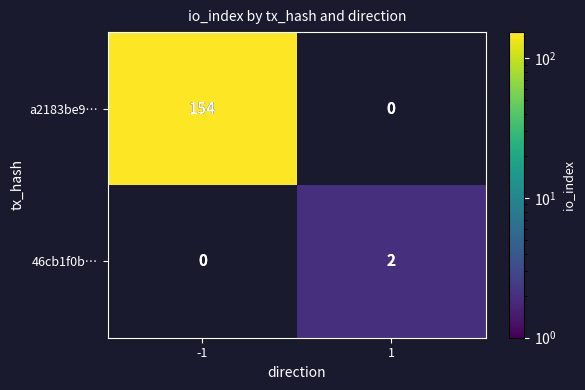

Is the value of a2183be9… at -1 greater than the value of 46cb1f0b… at 1?

Yes